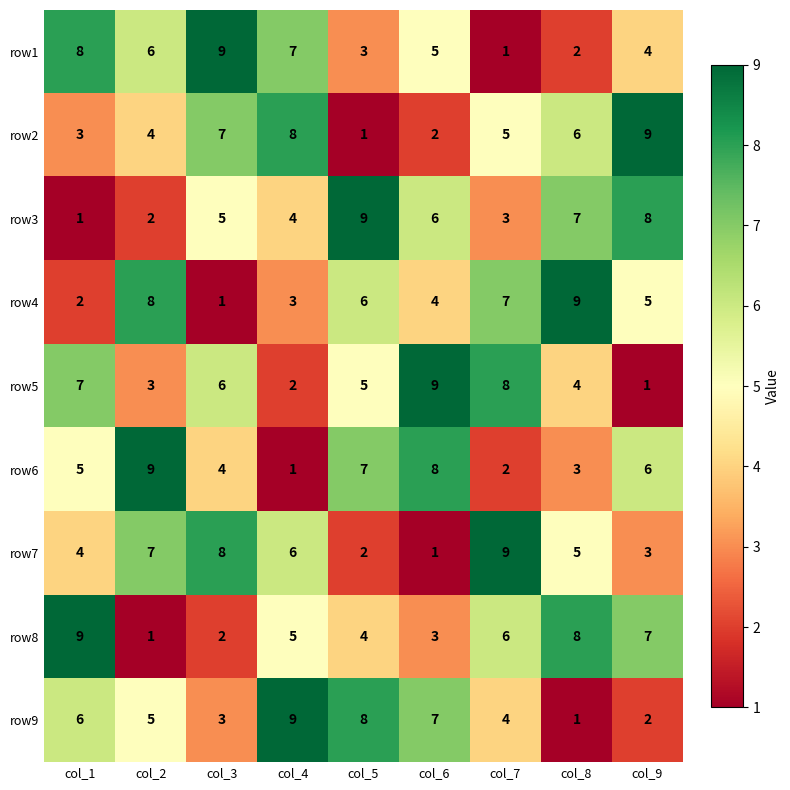

What is the difference between the row5 values at col_9 and col_8?

3